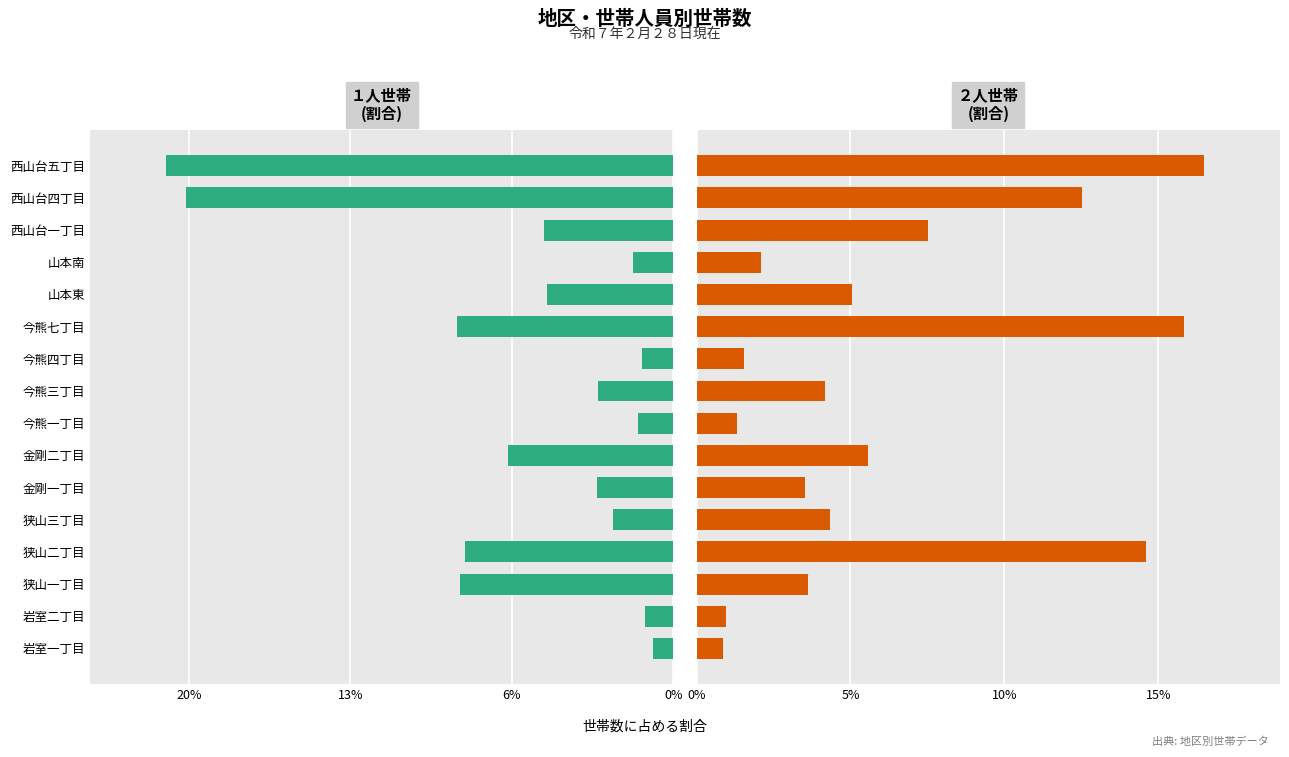

What is the value of the 2人世帯 bar at the 6th from the left?

3.5